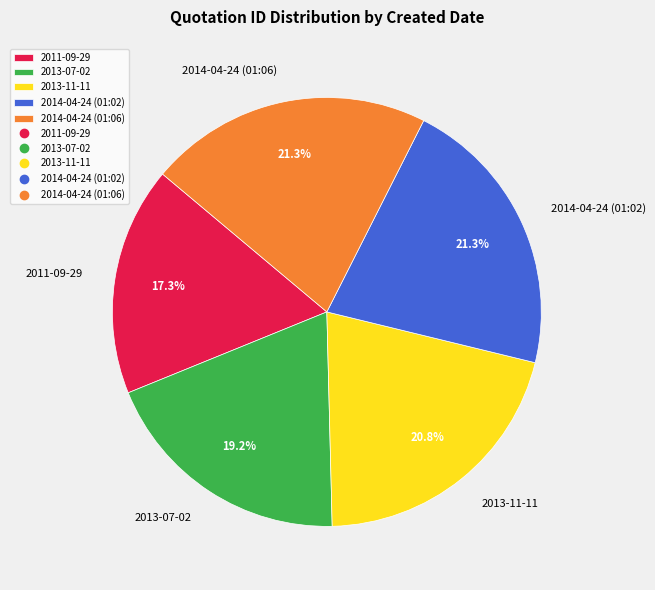

Which slice is the smallest?

2011-09-29